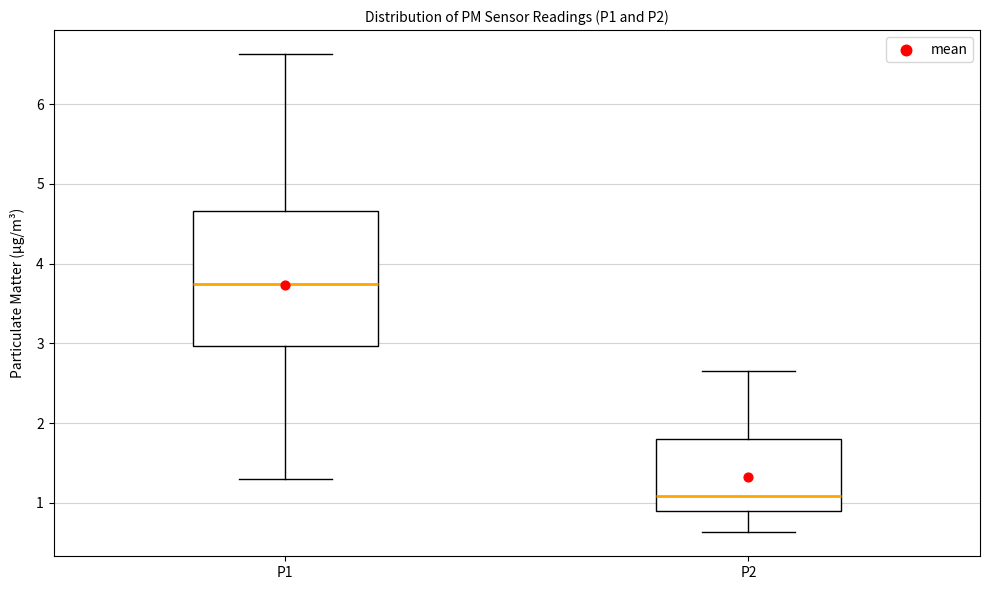

Which box is the tallest, from its lower edge to its upper edge?

P1